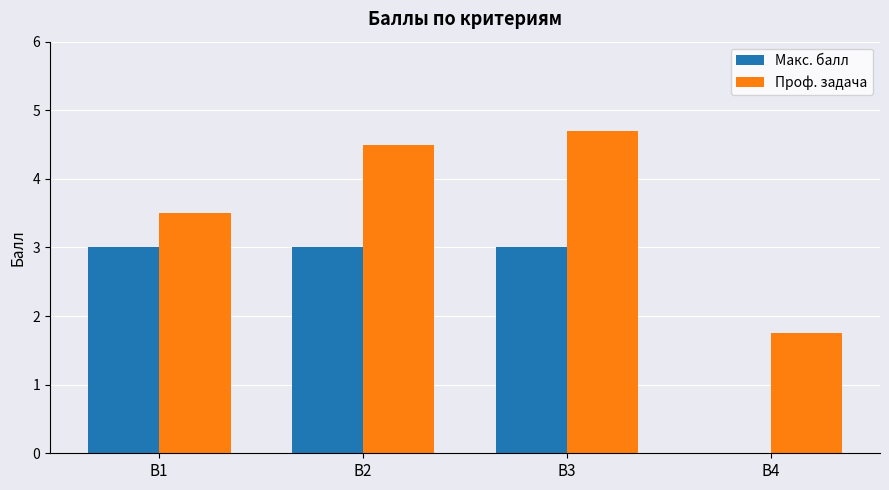

Which series changed the most between В3 and B4?

Макс. балл